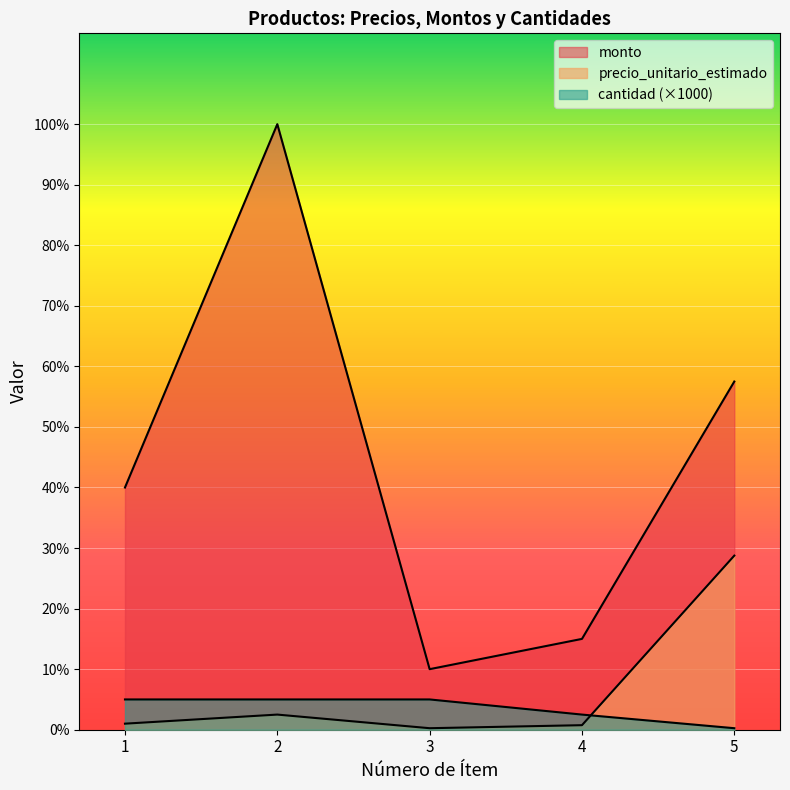

Rank the categories by precio_unitario_estimado value from lowest to highest.

3, 4, 1, 2, 5